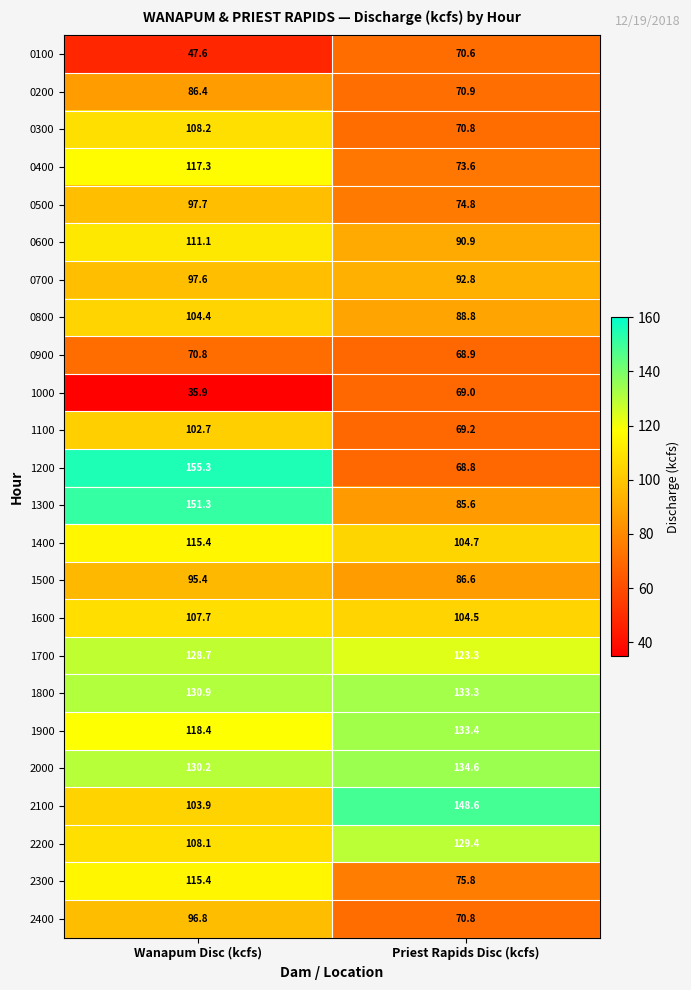

What is the sum of the 1500 values at Wanapum Disc (kcfs) and Priest Rapids Disc (kcfs)?

182.0